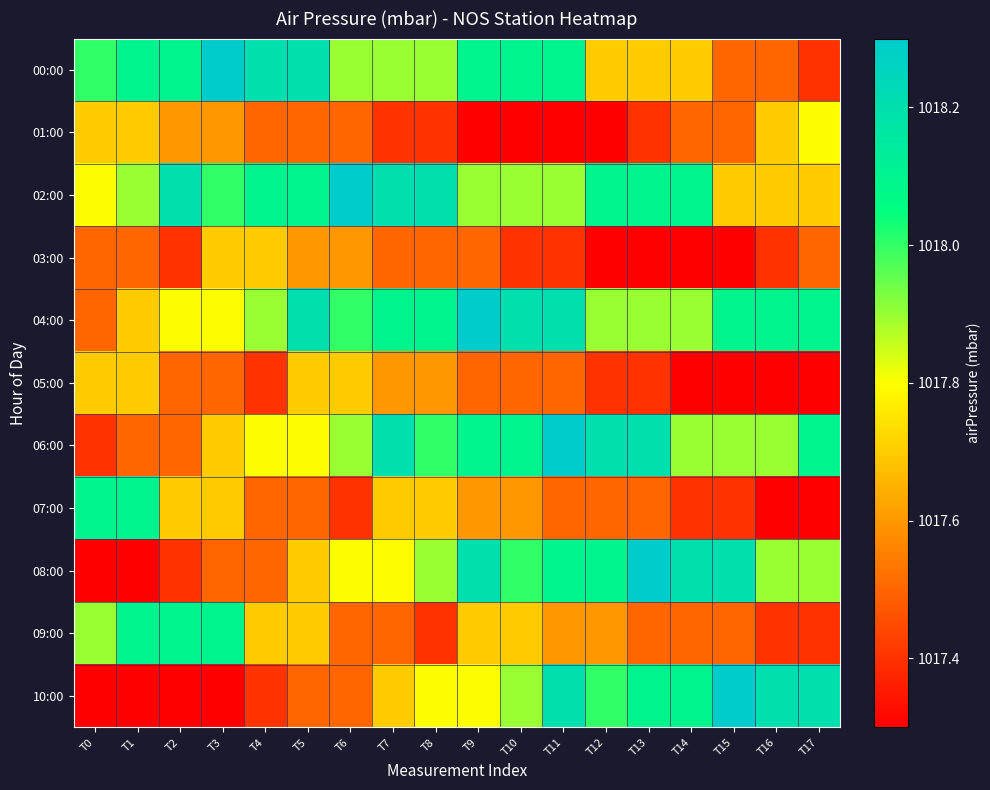

What is the difference between the highest and lowest values at T8?

0.8